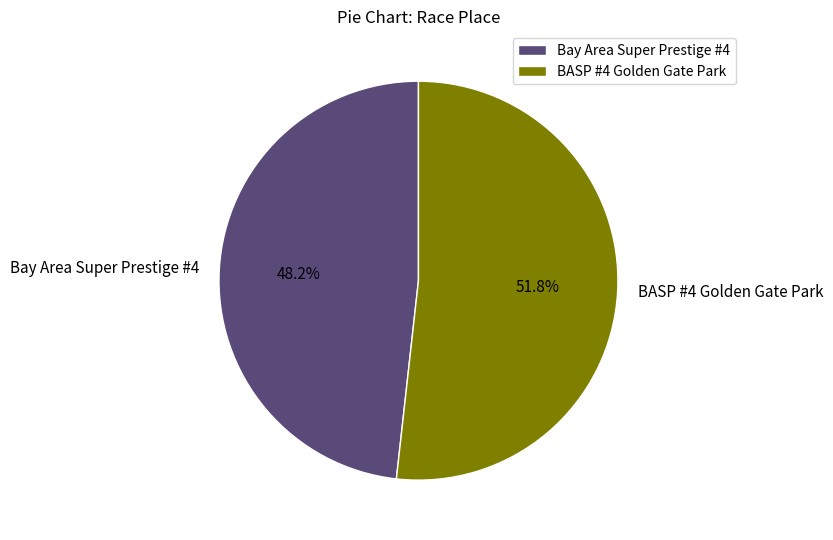

To the nearest percent, what percentage of the pie is BASP #4 Golden Gate Park?

52%